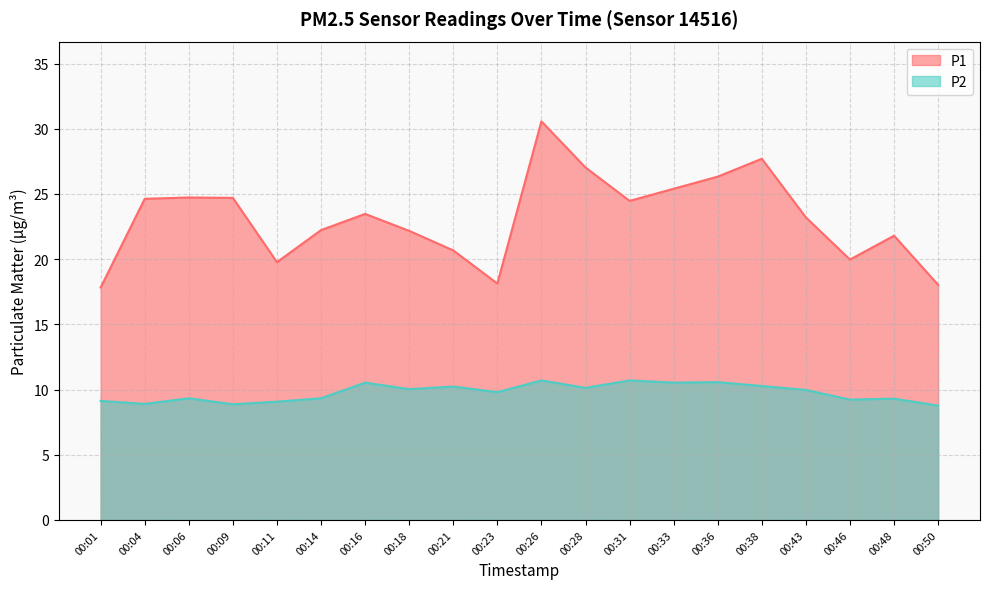

What is the minimum value for P1?

17.8